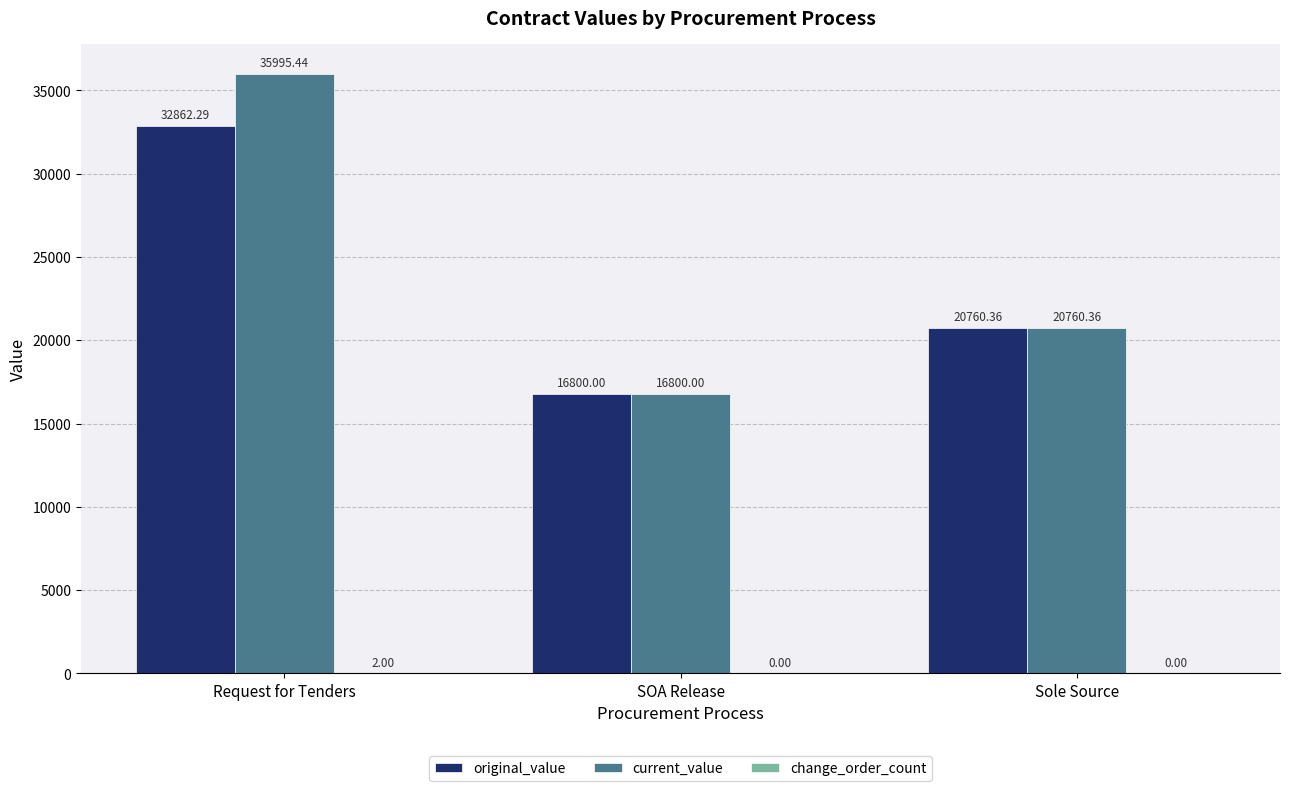

Is the value of current_value at SOA Release greater than the value of original_value at Request for Tenders?

No